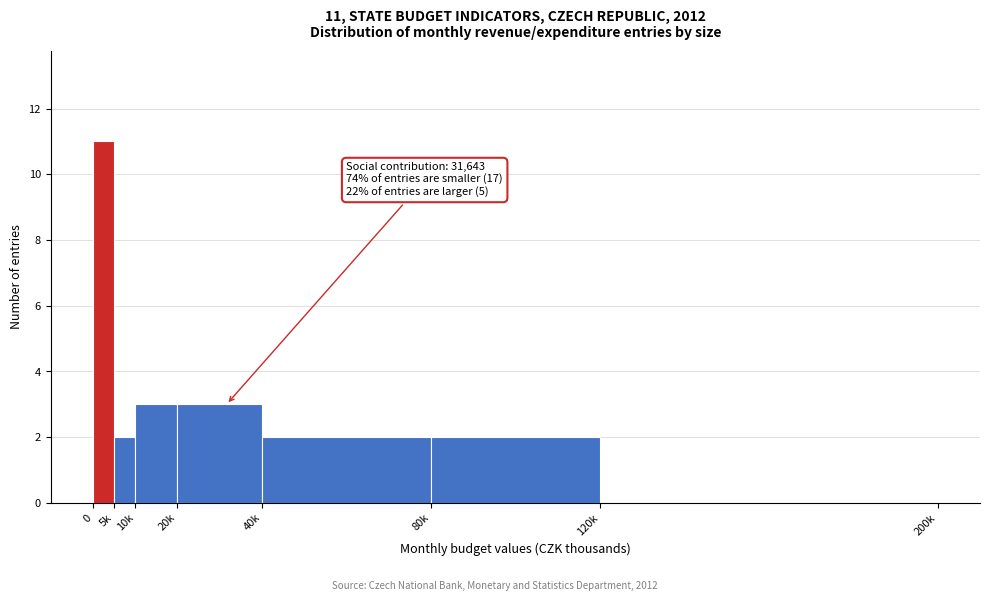

Reading right to left, transcribe all the data shown in this chart.

120k=0	80k=2	40k=2	20k=3	10k=3	5k=2	0=11